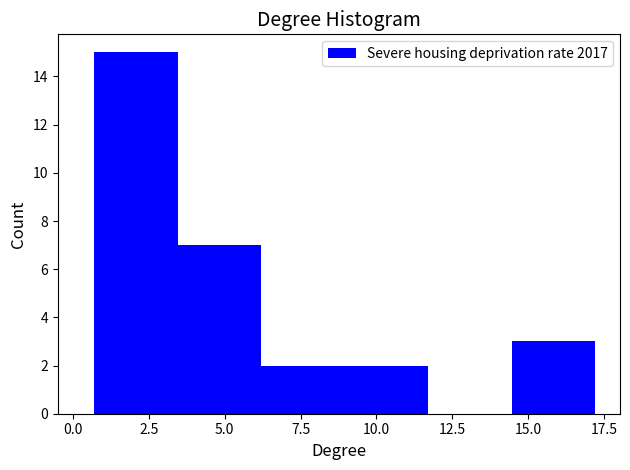

Reading left to right, transcribe this chart: for each bar, give the range it covers on the x-axis and its height. Neither the bar edges nor the heights are printed on the chart, so give them approximately, as read against the axes.

0.70 to 3.45: 15
3.45 to 6.20: 7
6.20 to 8.95: 2
8.95 to 11.70: 2
11.70 to 14.45: 0
14.45 to 17.20: 3